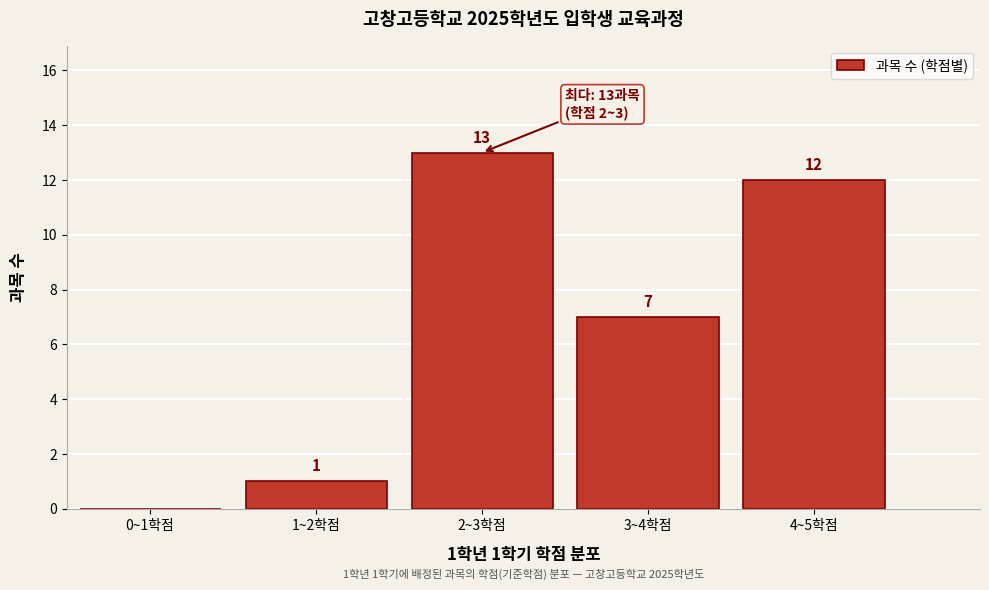

Reading left to right, what are all the values shown in this chart?

0~1학점=0	1~2학점=1	2~3학점=13	3~4학점=7	4~5학점=12